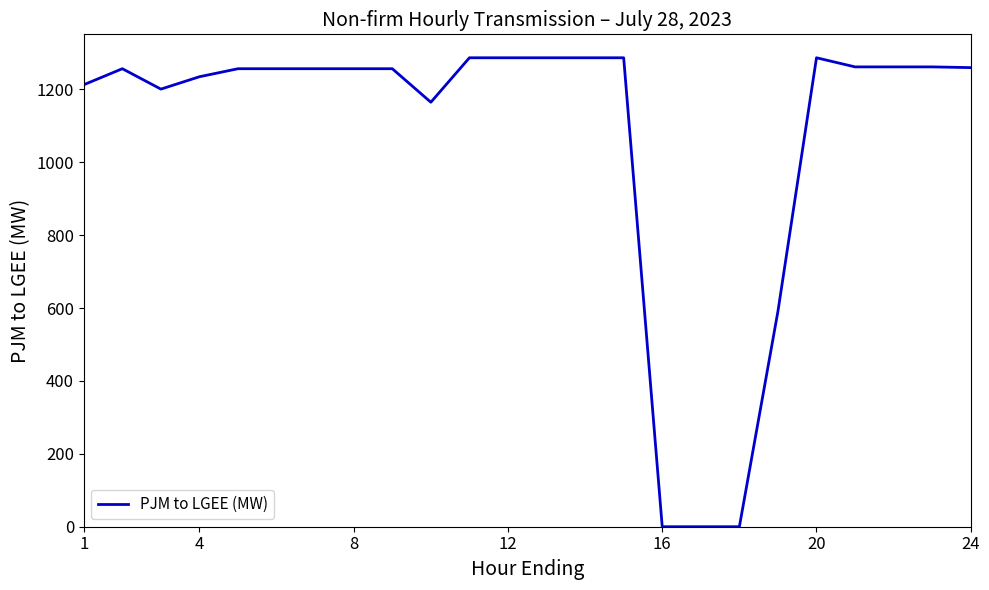

What is the greatest value displayed?

1287